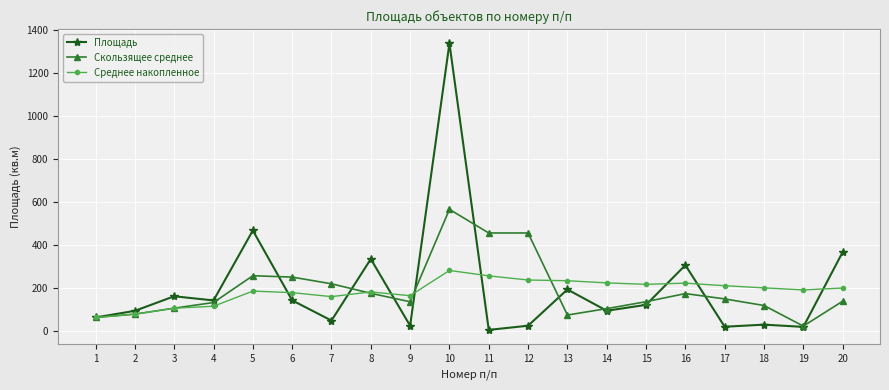

List the series in order of their peak value, highest first.

Площадь, Скользящее среднее, Среднее накопленное